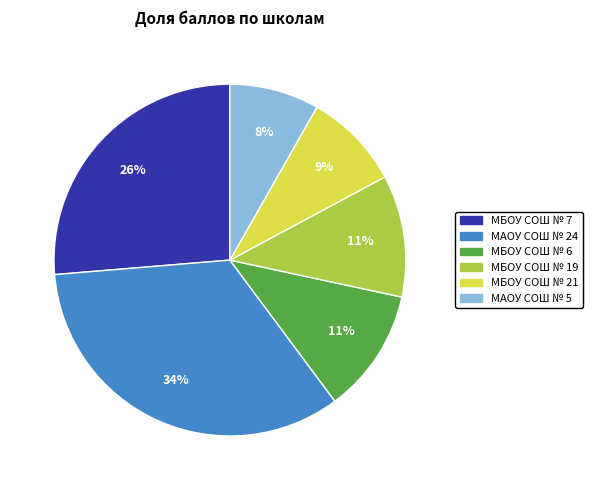

Approximately how many times larger is the value at МБОУ СОШ № 19 compared to МБОУ СОШ № 7?

0.4